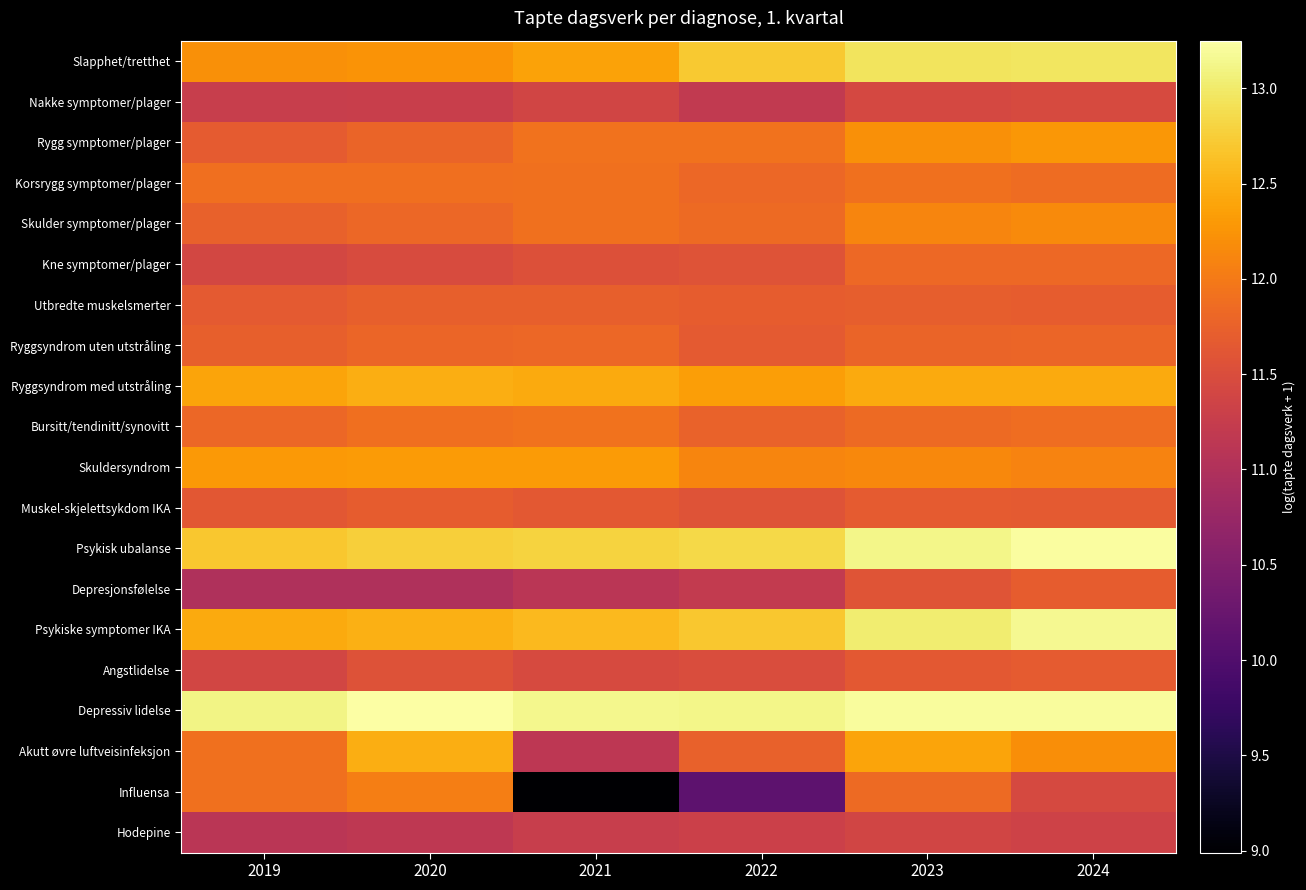

Reading left to right, list all the values displayed in this chart.

Slapphet/tretthet: 2019=12.2	2020=12.2	2021=12.4	2022=12.7	2023=12.9	2024=13.0
Nakke symptomer/plager: 2019=11.3	2020=11.3	2021=11.4	2022=11.2	2023=11.4	2024=11.5
Rygg symptomer/plager: 2019=11.7	2020=11.8	2021=11.9	2022=11.9	2023=12.2	2024=12.3
Korsrygg symptomer/plager: 2019=11.9	2020=11.9	2021=11.9	2022=11.8	2023=11.9	2024=11.9
Skulder symptomer/plager: 2019=11.7	2020=11.8	2021=11.9	2022=11.8	2023=12.1	2024=12.2
Kne symptomer/plager: 2019=11.4	2020=11.5	2021=11.5	2022=11.6	2023=11.8	2024=11.8
Utbredte muskelsmerter: 2019=11.7	2020=11.7	2021=11.7	2022=11.7	2023=11.7	2024=11.7
Ryggsyndrom uten utstråling: 2019=11.7	2020=11.8	2021=11.8	2022=11.7	2023=11.8	2024=11.8
Ryggsyndrom med utstråling: 2019=12.4	2020=12.5	2021=12.4	2022=12.3	2023=12.4	2024=12.4
Bursitt/tendinitt/synovitt: 2019=11.8	2020=11.9	2021=11.9	2022=11.8	2023=11.8	2024=11.9
Skuldersyndrom: 2019=12.3	2020=12.3	2021=12.3	2022=12.1	2023=12.1	2024=12.1
Muskel-skjelettsykdom IKA: 2019=11.6	2020=11.7	2021=11.6	2022=11.6	2023=11.7	2024=11.7
Psykisk ubalanse: 2019=12.7	2020=12.8	2021=12.8	2022=12.8	2023=13.1	2024=13.2
Depresjonsfølelse: 2019=11.0	2020=11.0	2021=11.1	2022=11.2	2023=11.6	2024=11.7
Psykiske symptomer IKA: 2019=12.4	2020=12.5	2021=12.6	2022=12.7	2023=13.0	2024=13.2
Angstlidelse: 2019=11.4	2020=11.6	2021=11.5	2022=11.5	2023=11.6	2024=11.7
Depressiv lidelse: 2019=13.1	2020=13.3	2021=13.1	2022=13.1	2023=13.2	2024=13.2
Akutt øvre luftveisinfeksjon: 2019=11.9	2020=12.5	2021=11.2	2022=11.7	2023=12.4	2024=12.2
Influensa: 2019=11.9	2020=12.0	2021=9.0	2022=10.1	2023=11.8	2024=11.4
Hodepine: 2019=11.1	2020=11.2	2021=11.3	2022=11.3	2023=11.4	2024=11.4